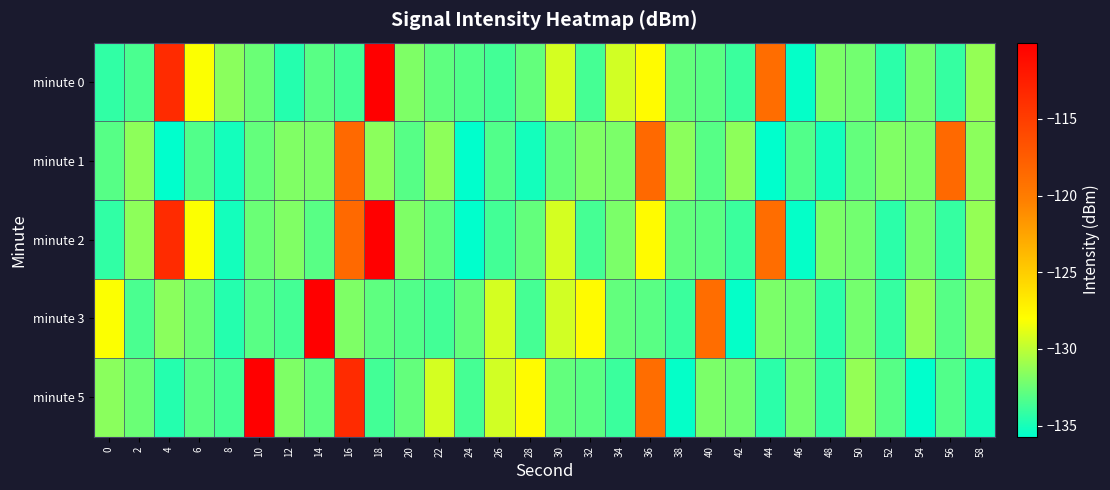

Which series has the largest total across all categories?

minute 2